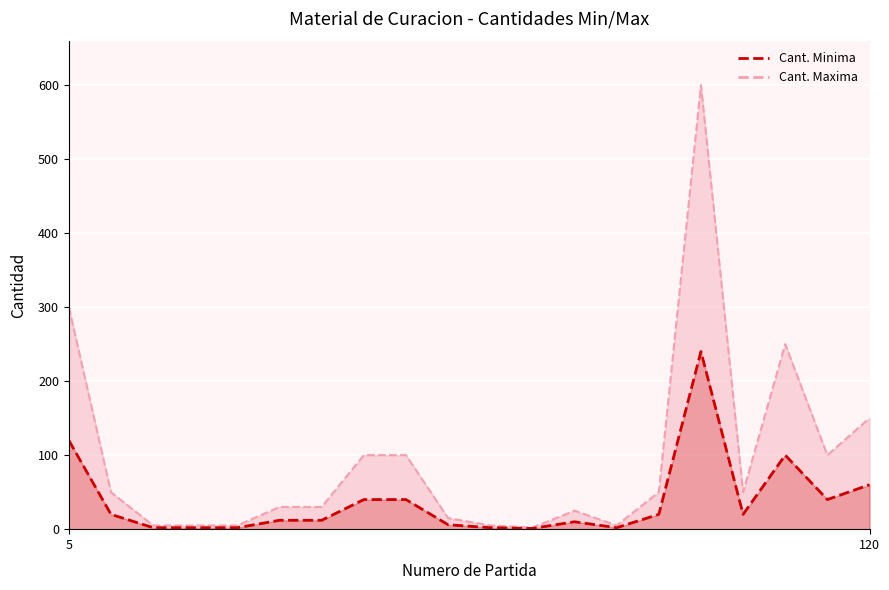

At which label does Cant. Maxima reach its peak?

101